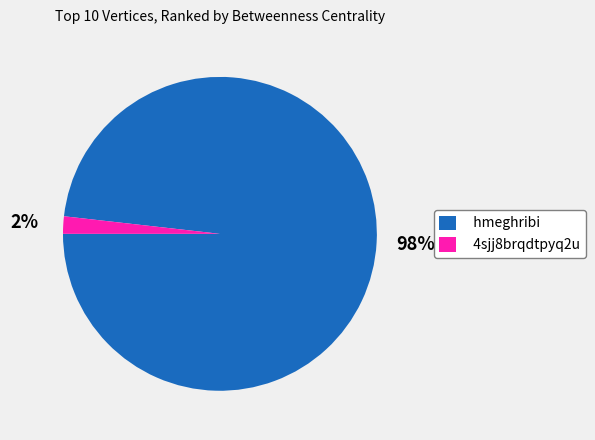

To the nearest percent, what is the difference between the hmeghribi and 4sjj8brqdtpyq2u slice percentages?

96%